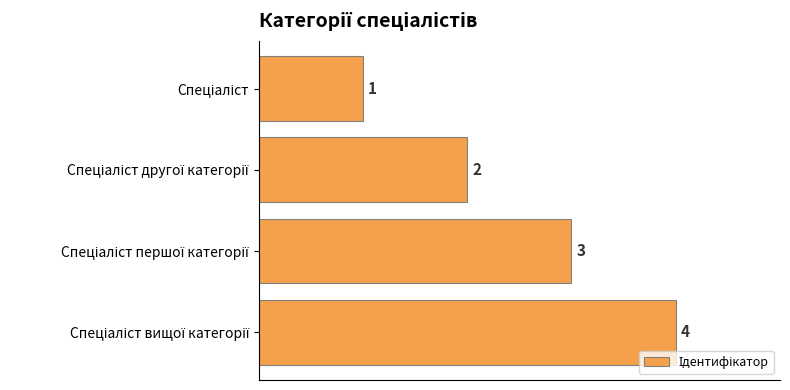

What is the value of the 4th bar from the top?

4